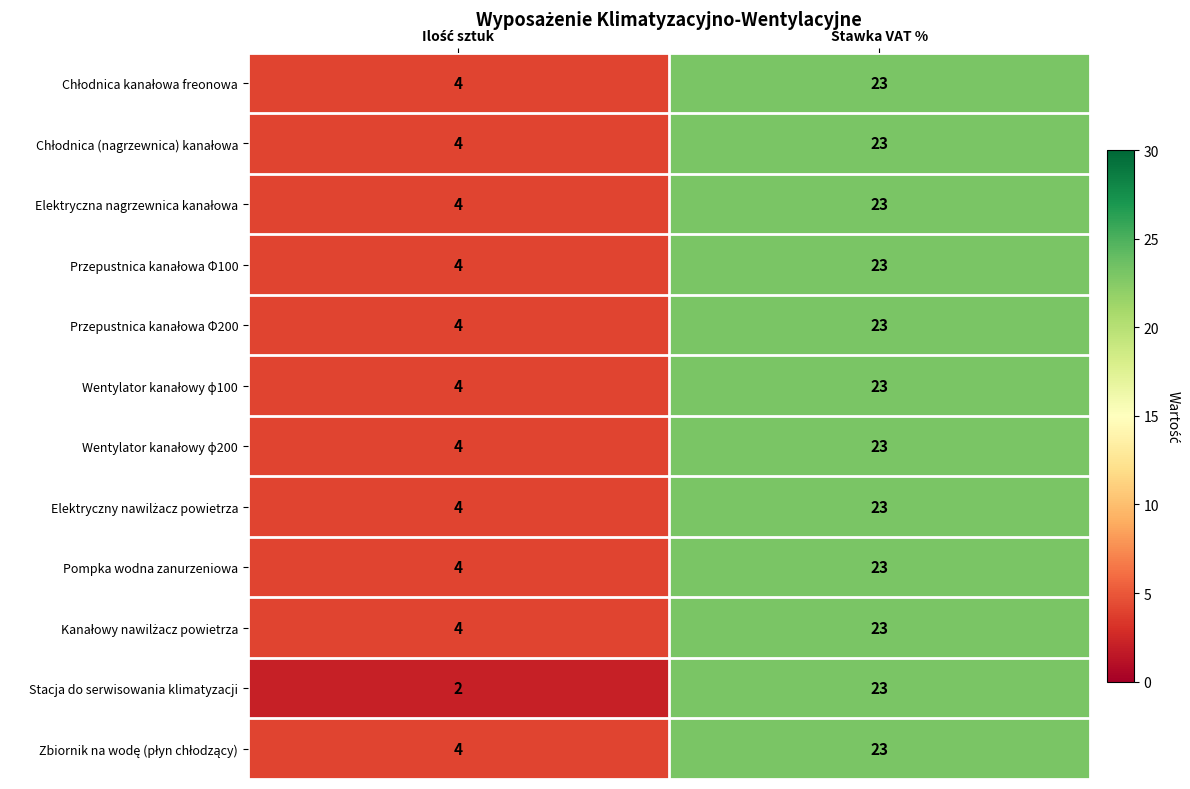

True or false: Pompka wodna zanurzeniowa has a value of 23 at Stawka VAT %.

True